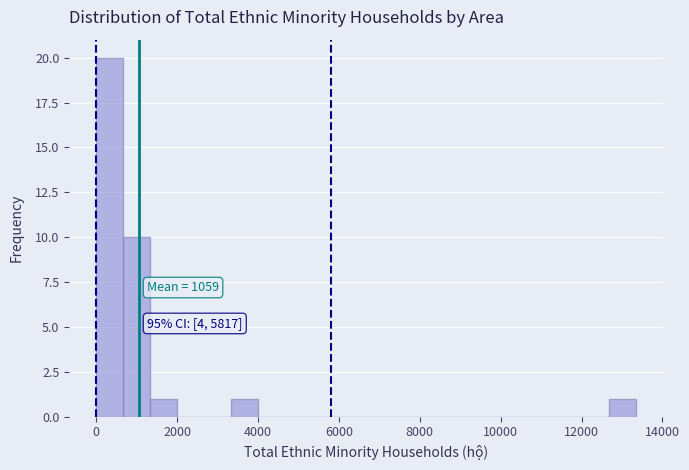

Around what value on the x-axis is the tallest bar? Give the approximate position of its centre, as read against the axis.

400